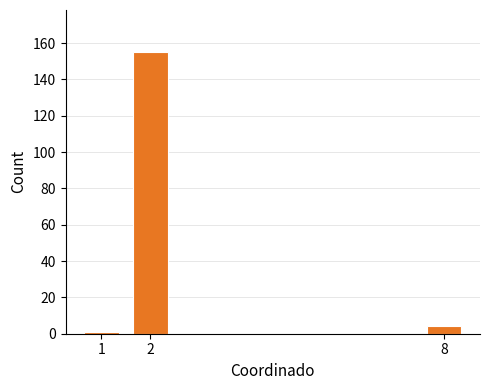

Reading right to left, list all the values displayed in this chart.

4	155	1